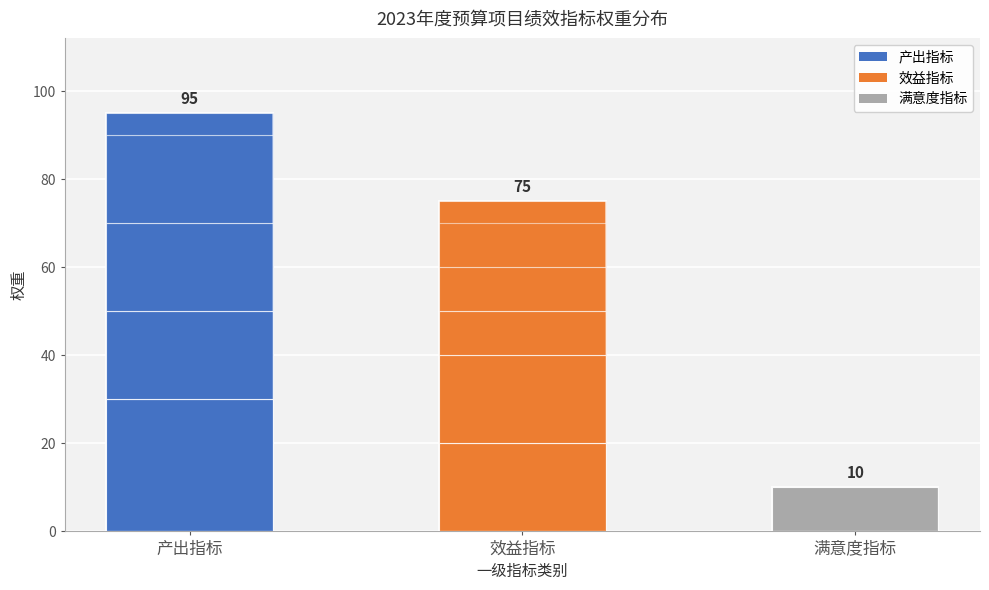

Does the chart contain any negative values?

No